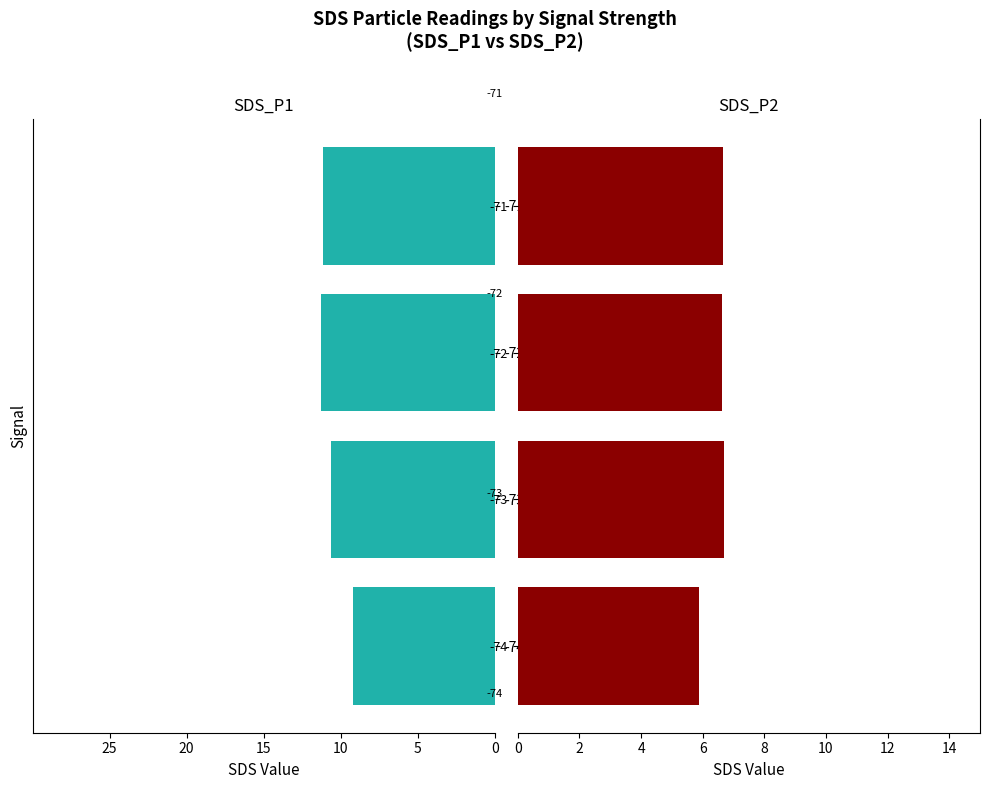

What is the average value of the SDS_P2 series?

6.5